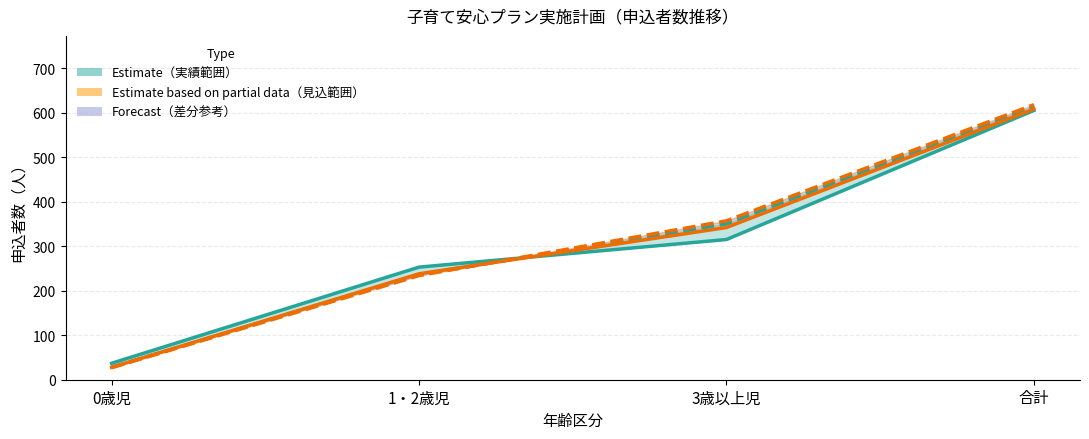

Between which two adjacent categories do 申込者数_実績(H30) and 申込者数_見込(R1) first intersect?

1・2歳児 and 3歳以上児